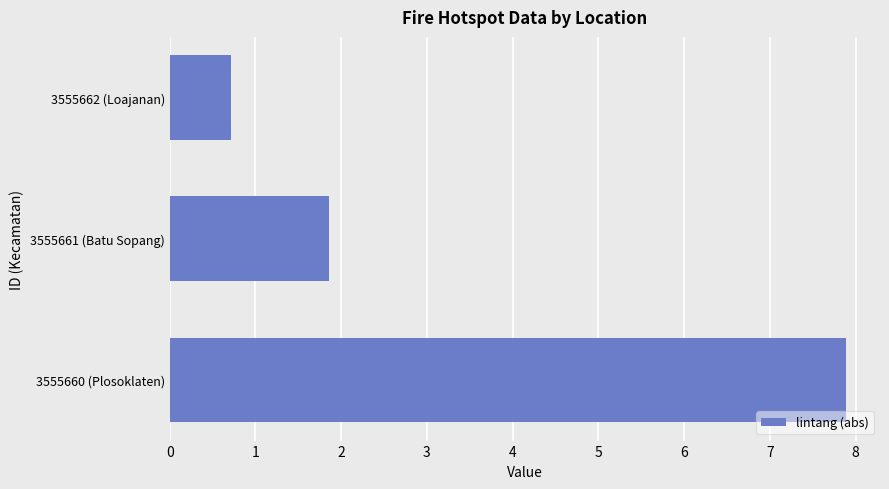

What is the average value?

3.5